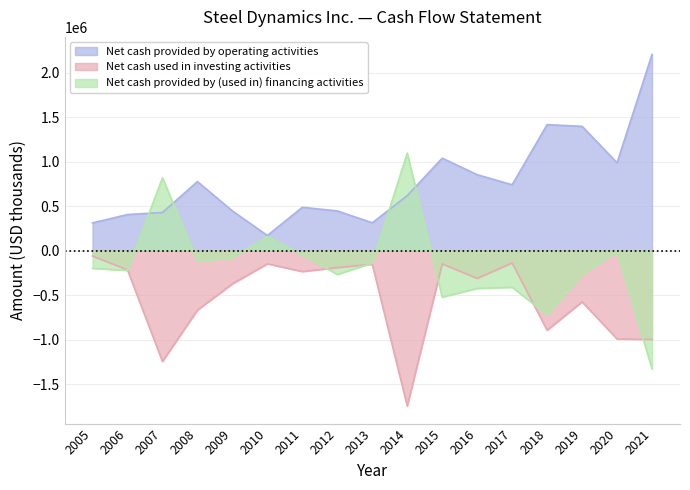

Count the number of data series in this chart.

3